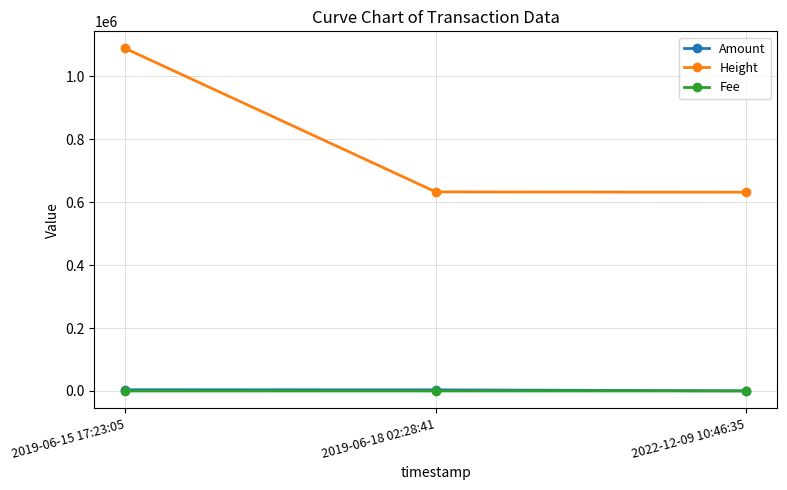

Which series has the largest total across all categories?

Height